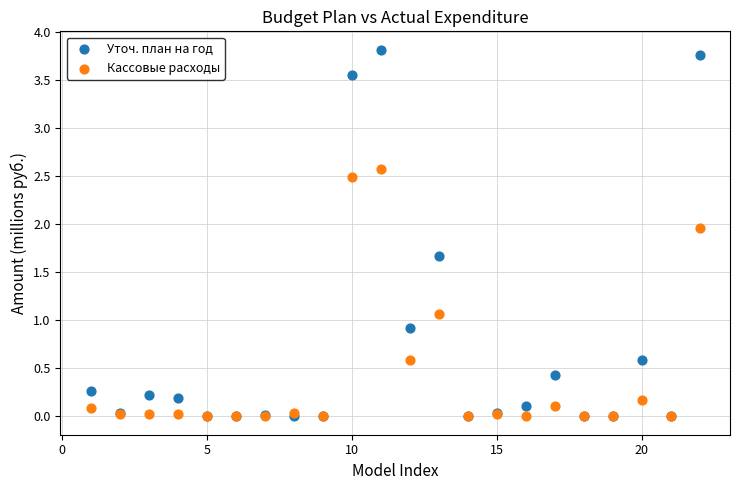

What are all the series names shown in the legend?

Уточ. план на год, Кассовые расходы